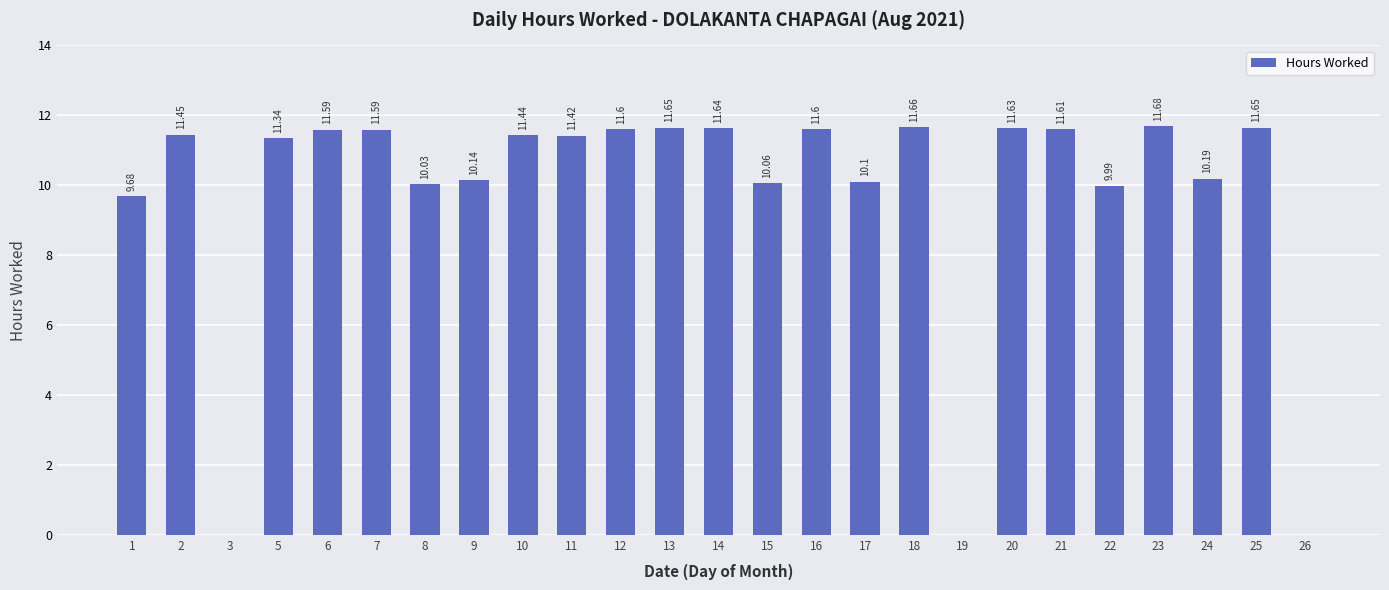

What is the sum of all values?

243.7